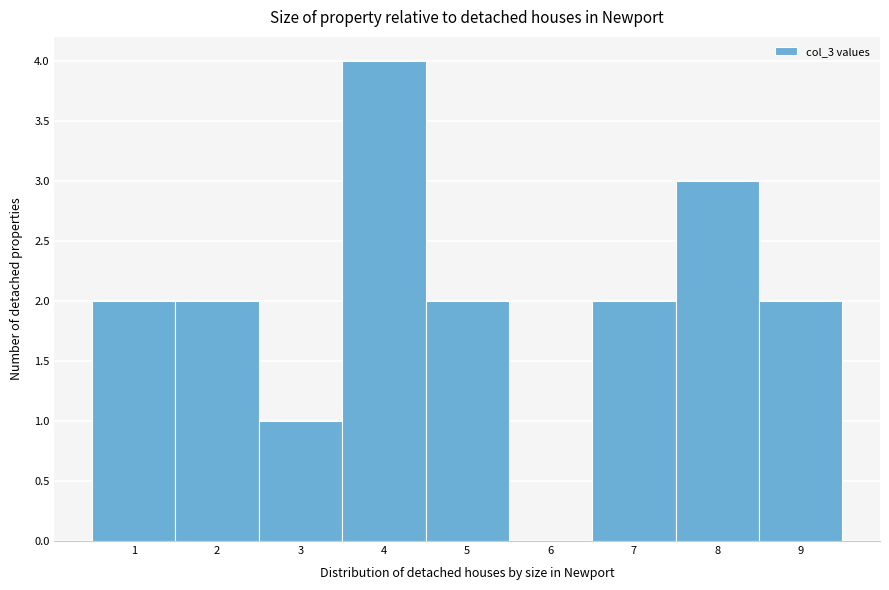

What is the height of the bar covering 6.5 to 7.5 on the x-axis? The values are not printed on the chart, so give them approximately, as read against the axis.

2